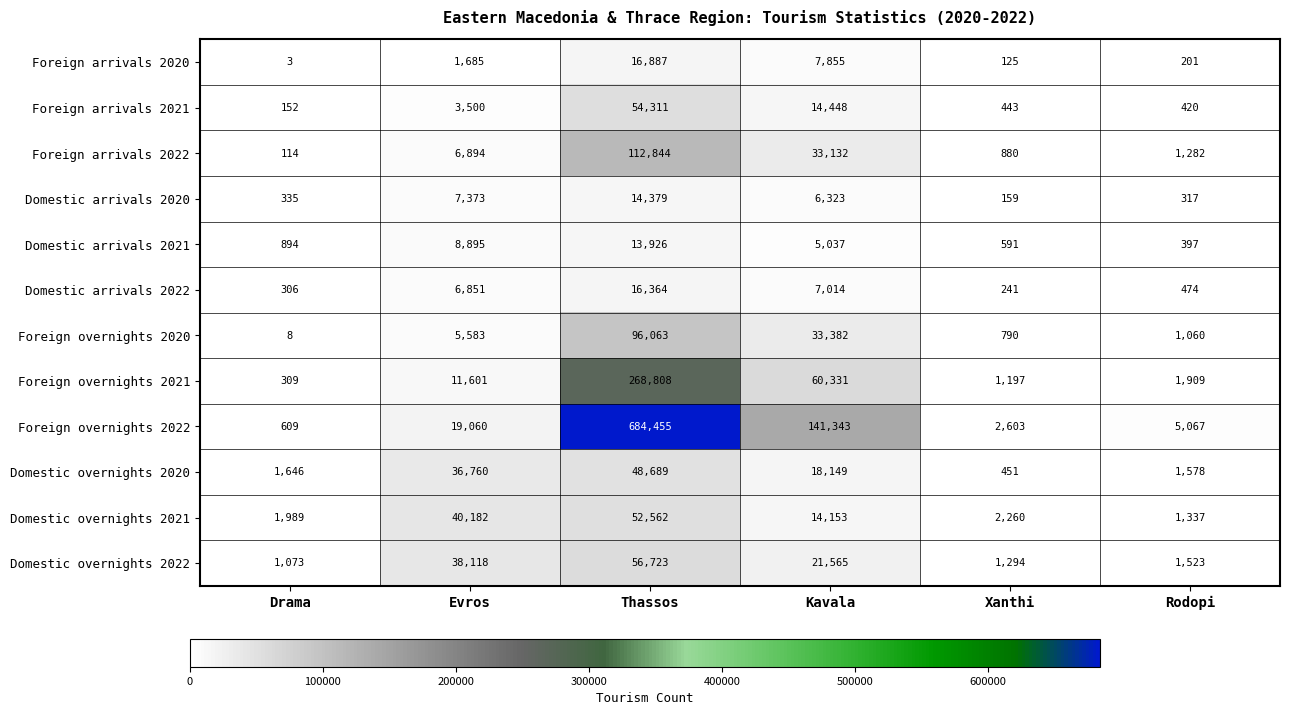

Which series has the widest spread of values?

Foreign overnights 2022